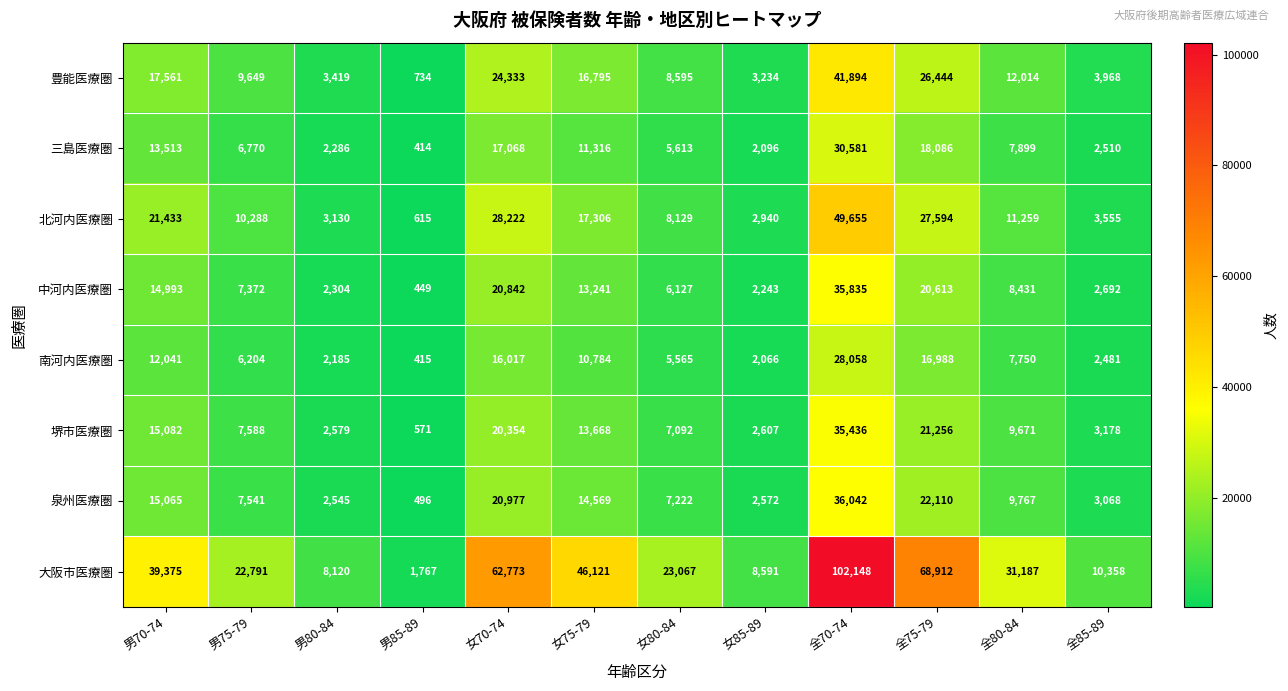

What is the smallest value displayed?

414